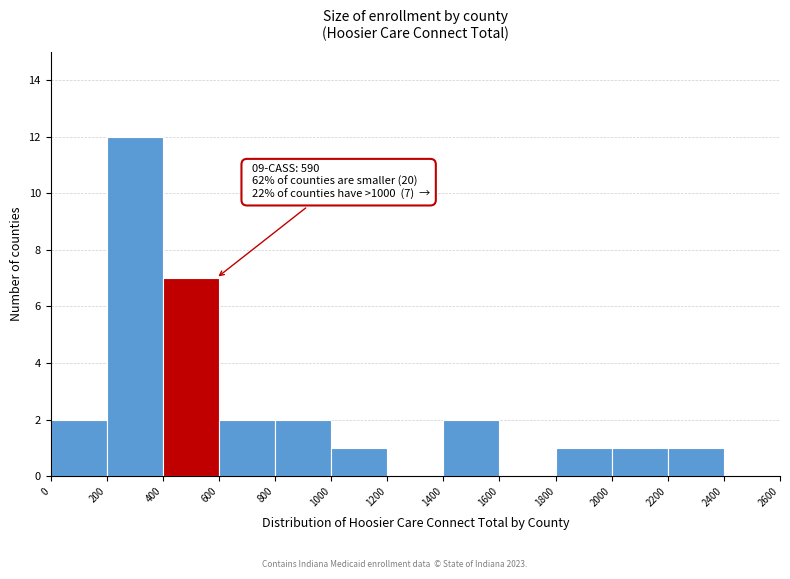

Which range on the x-axis has the tallest bar?

200 to 400